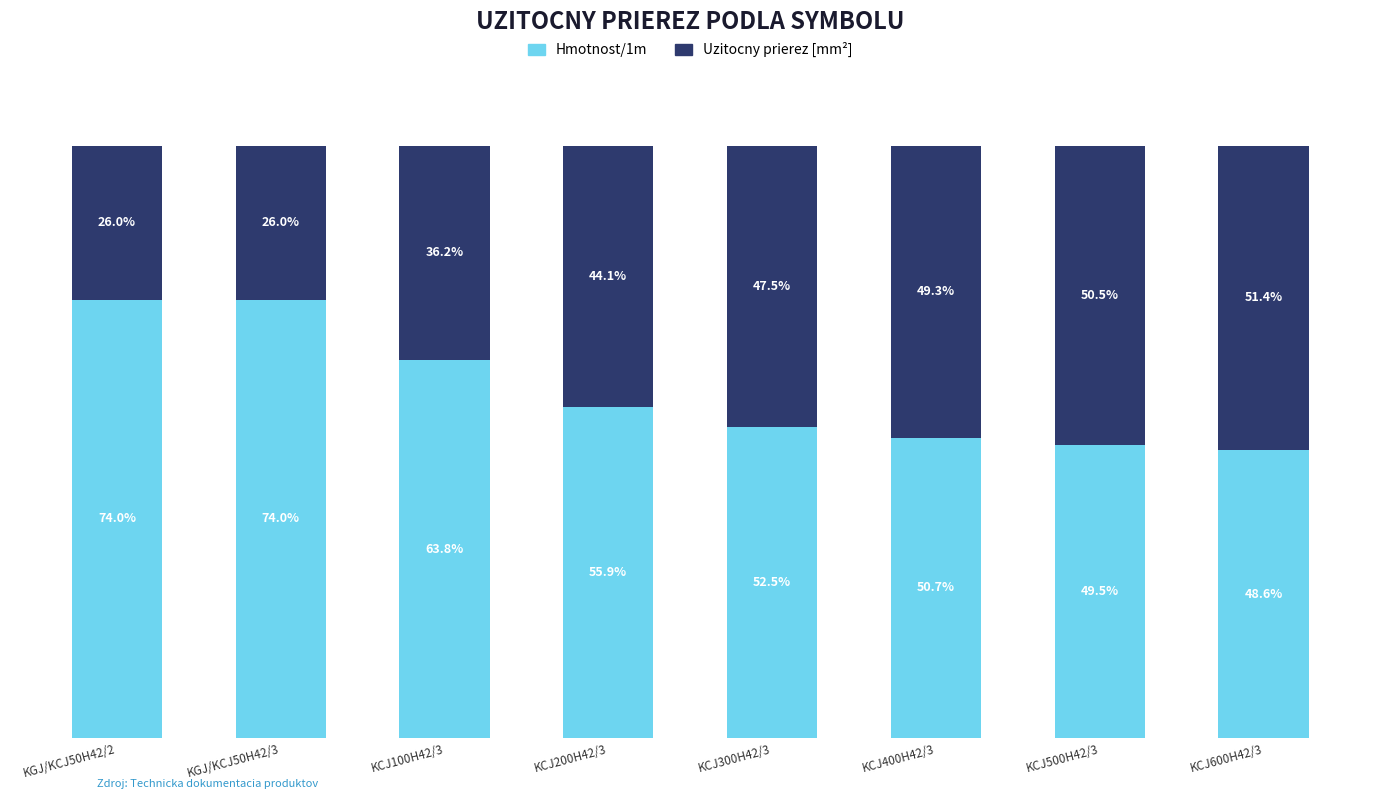

At which label does Hmotnost/1m first exceed 55?

KGJ/KCJ50H42/2